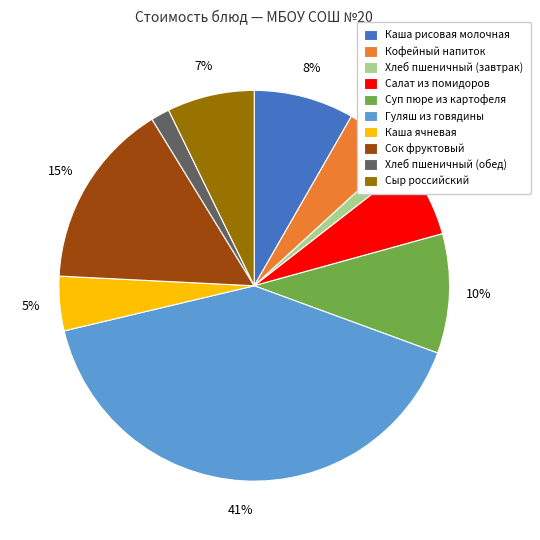

How many segments does this pie chart have?

10